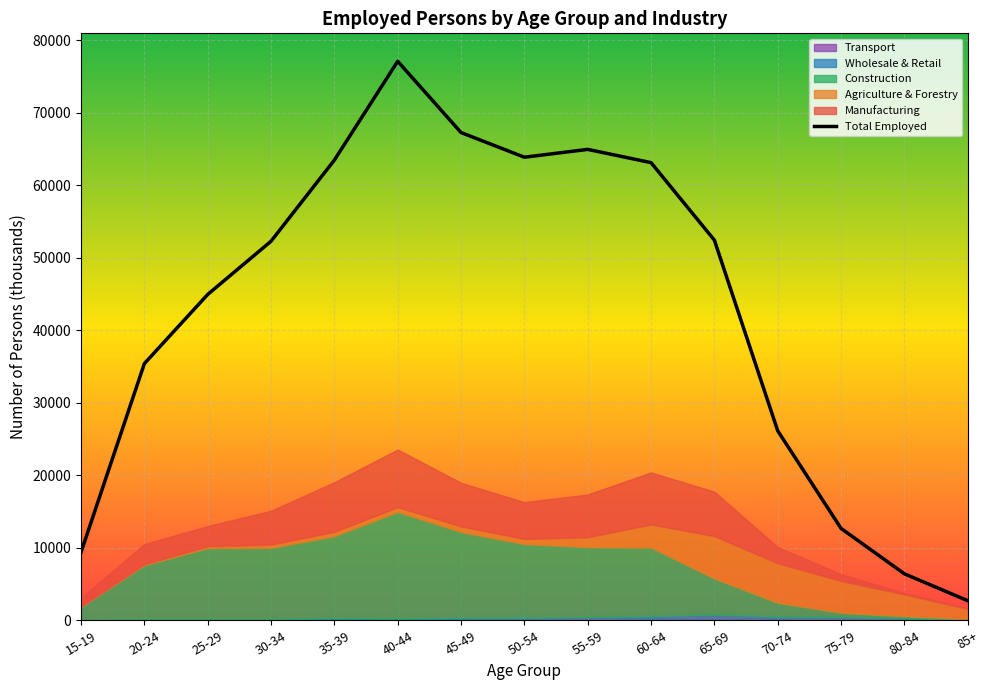

What is the average value?

42809